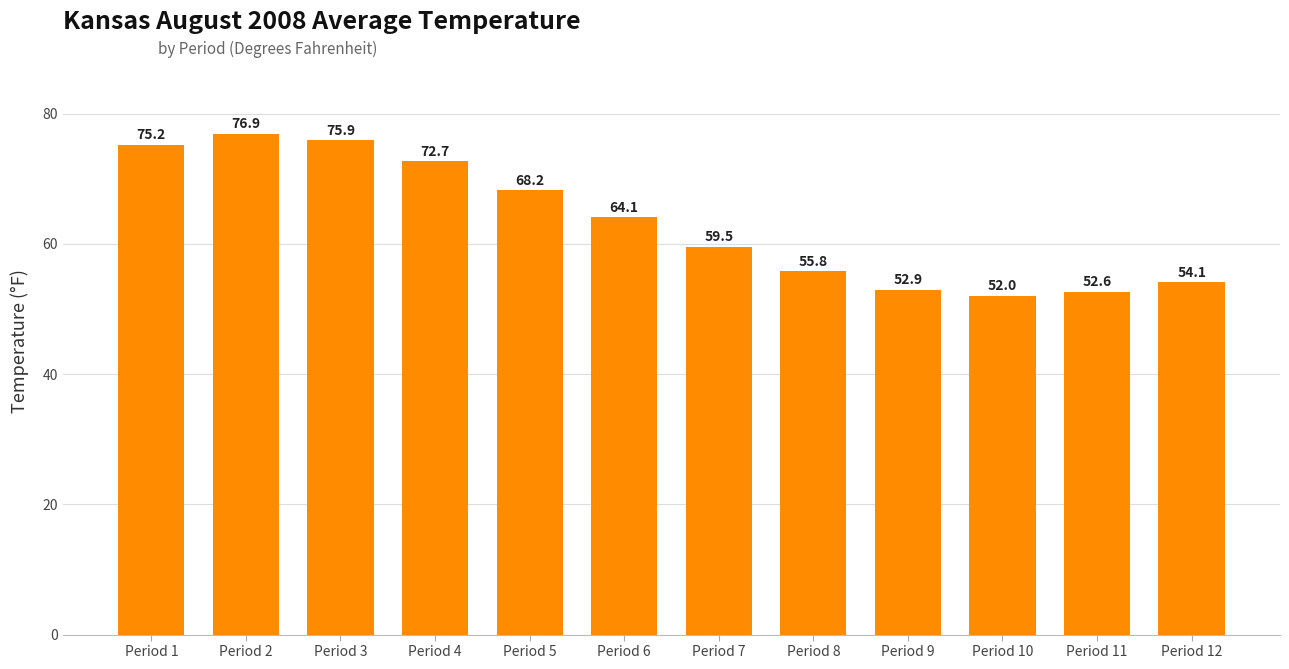

List the labels in order of value, smallest first.

Period 10, Period 11, Period 9, Period 12, Period 8, Period 7, Period 6, Period 5, Period 4, Period 1, Period 3, Period 2